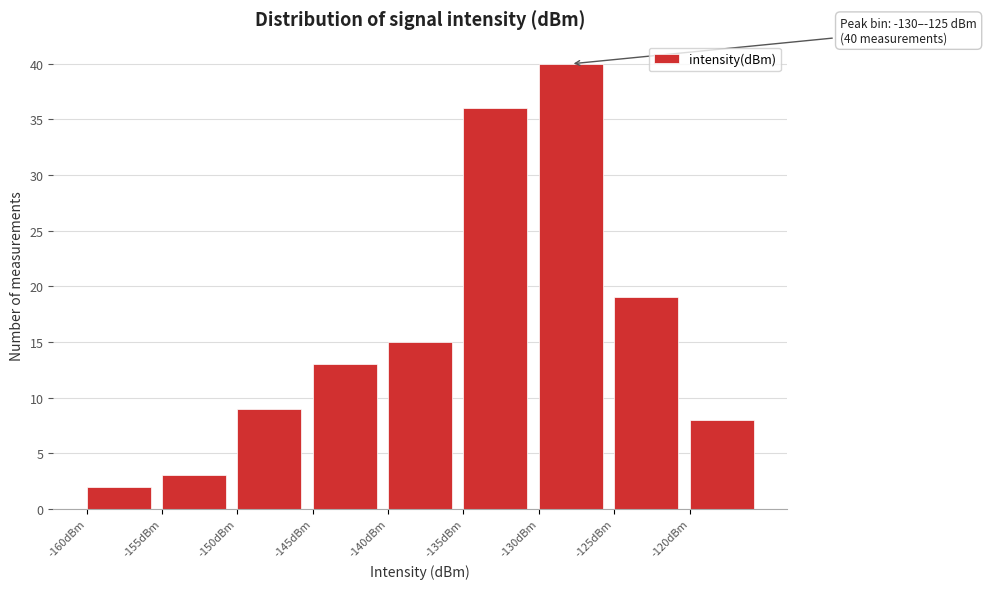

Which range on the x-axis has the tallest bar?

-130 to -125